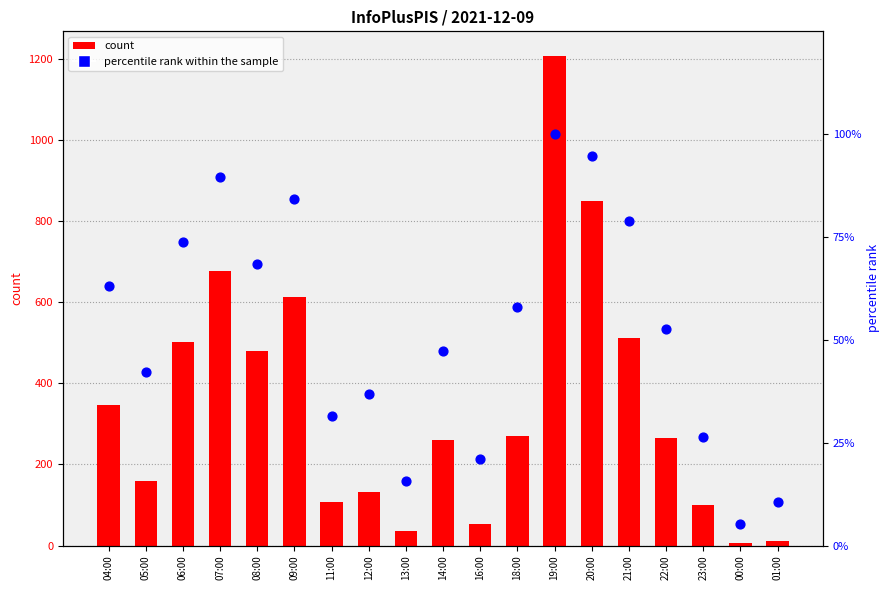

What is the total value across all series at 18:00?

327.9